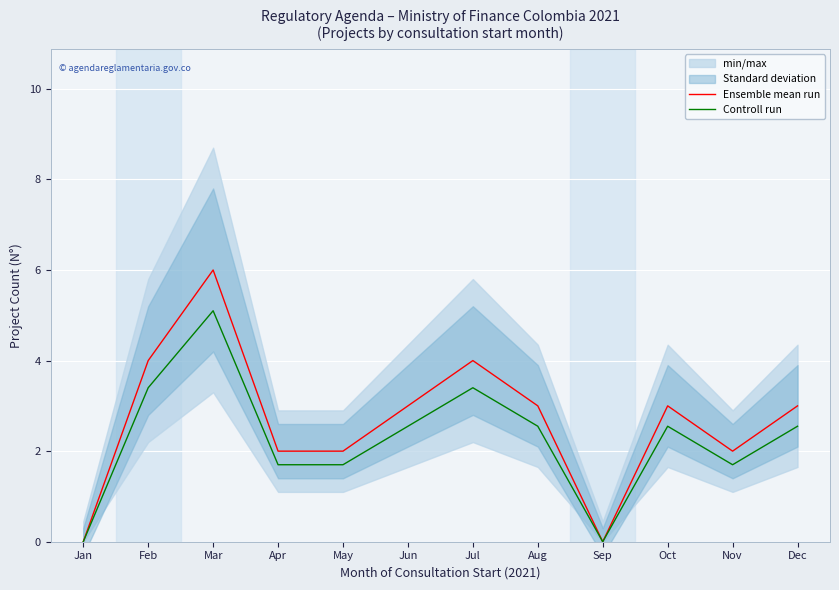

True or false: Ensemble mean run has a value of 5.2 at Aug.

False